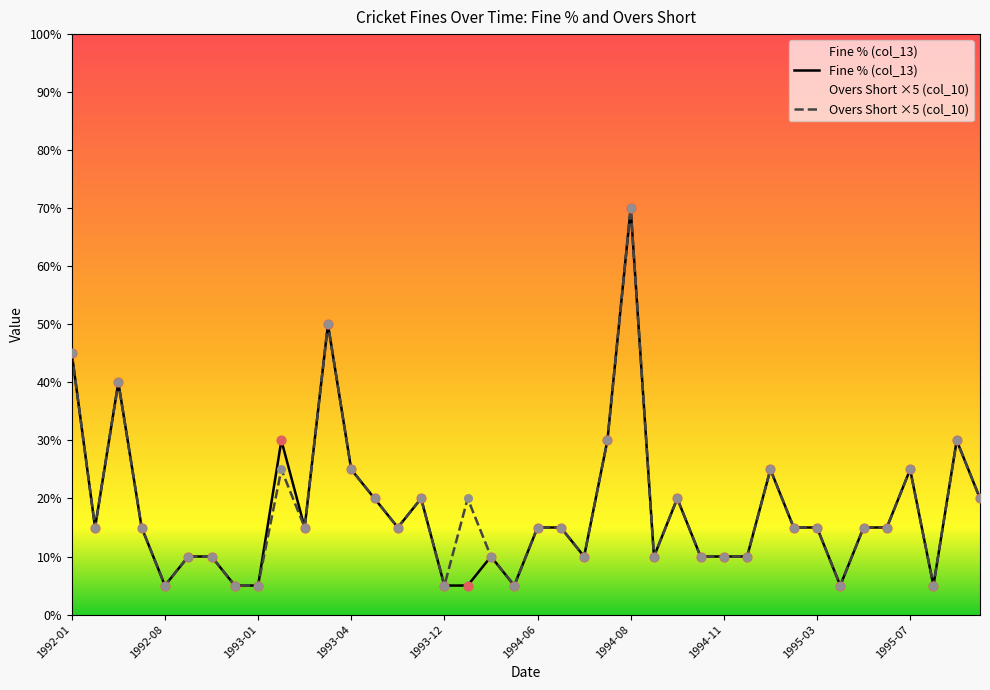

What are all the series names shown in the legend?

Fine % (col_13), Overs Short ×5 (col_10)